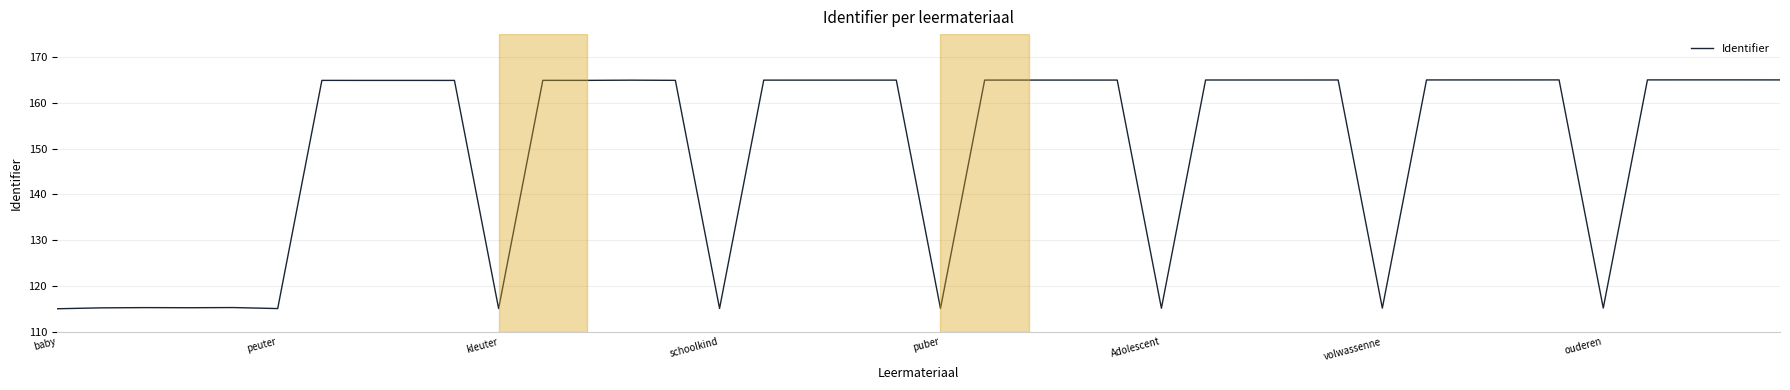

What is the smallest value displayed?

115.0